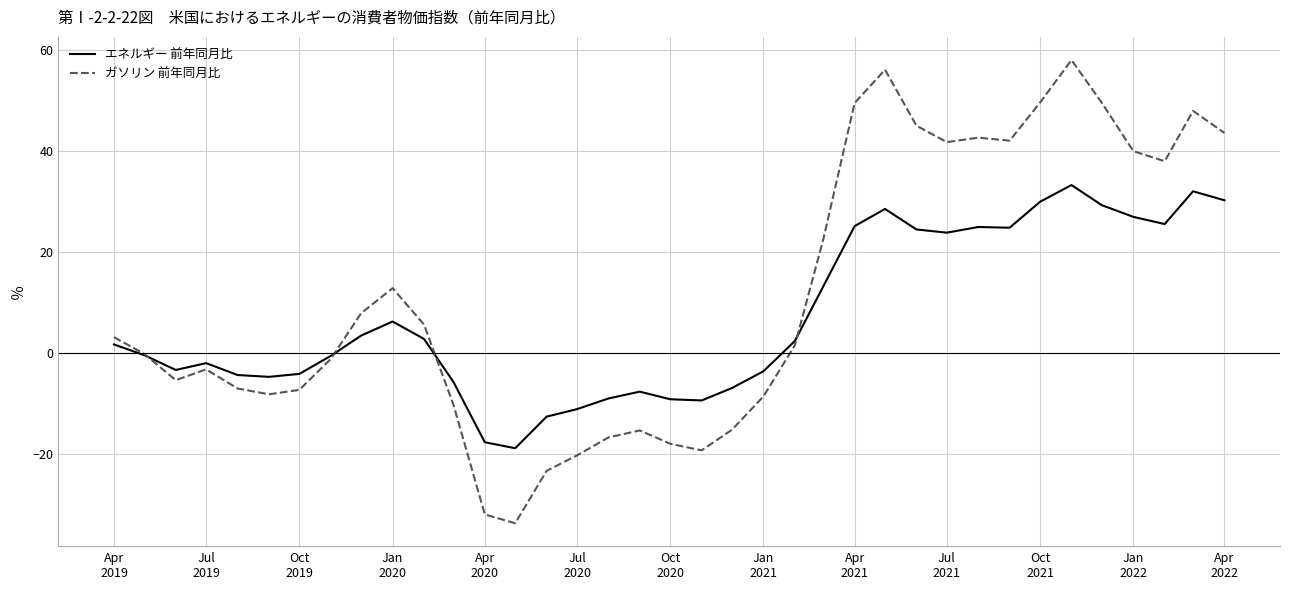

True or false: エネルギー 前年同月比 and ガソリン 前年同月比 cross at least once.

True